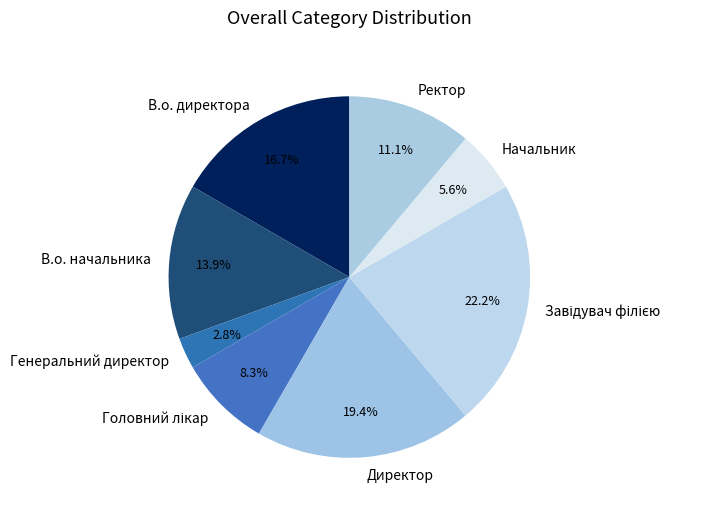

To the nearest percent, what portion does Начальник represent?

6%